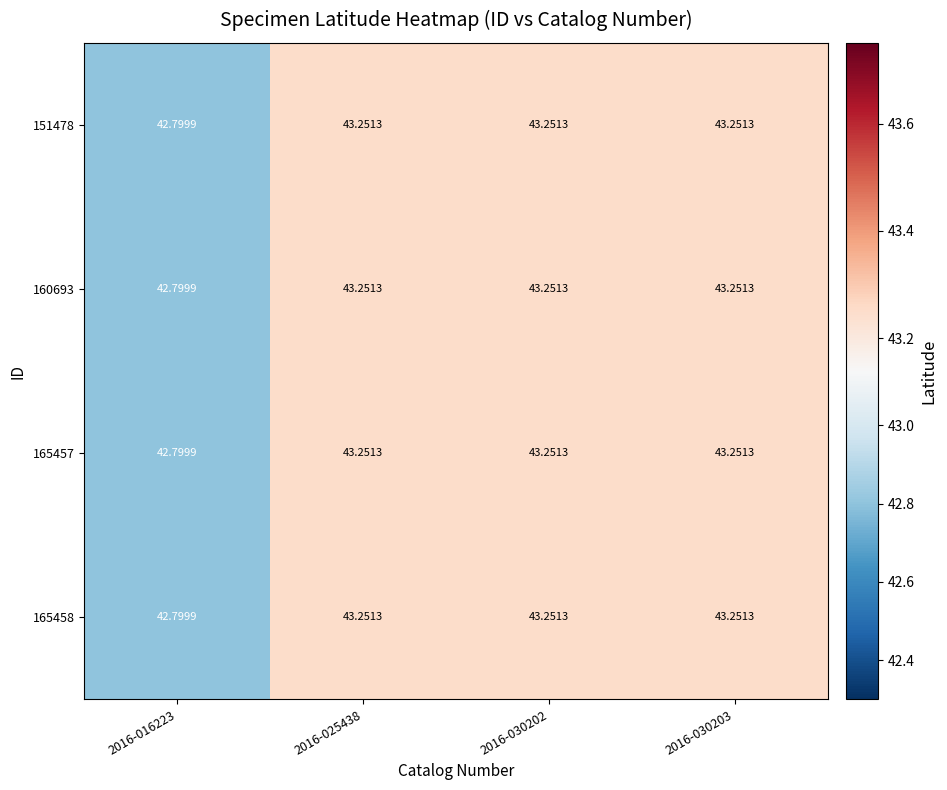

Is the value of 165458 at 2016-025438 greater than the value of 151478 at 2016-016223?

Yes